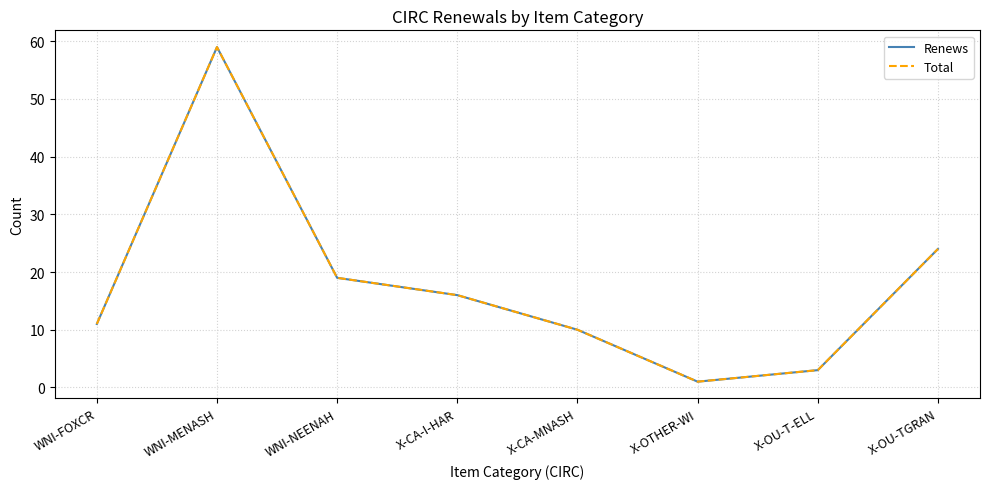

Does the chart have visible grid lines?

Yes